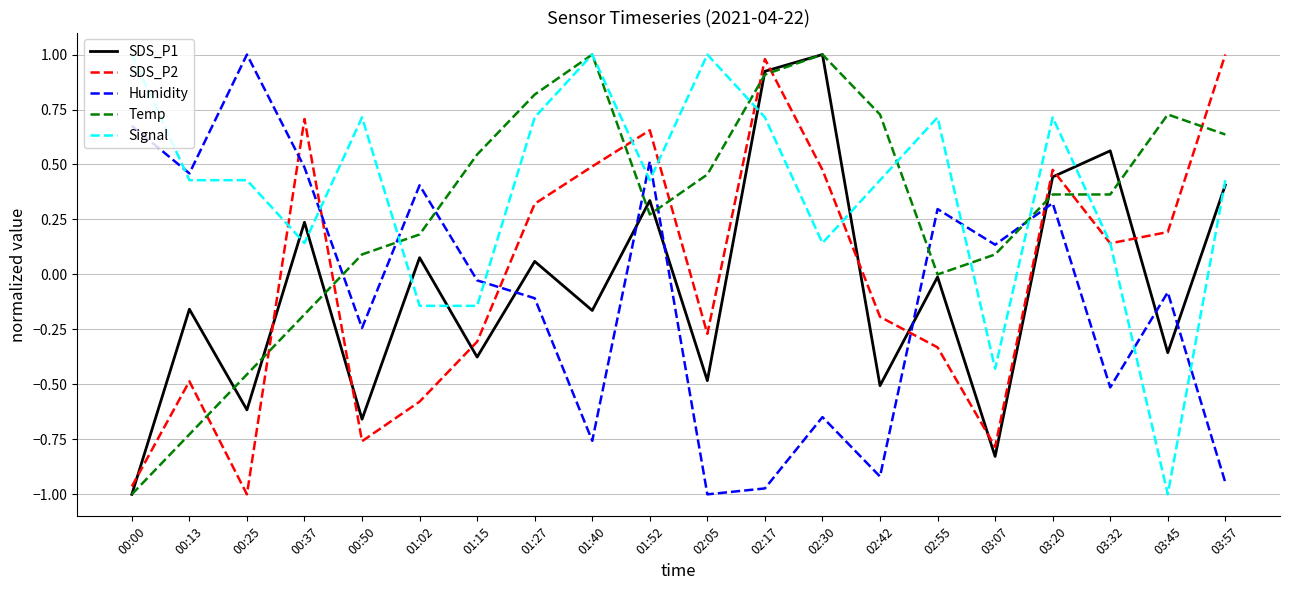

True or false: Signal has a value of 0.4 at 02:55.

False